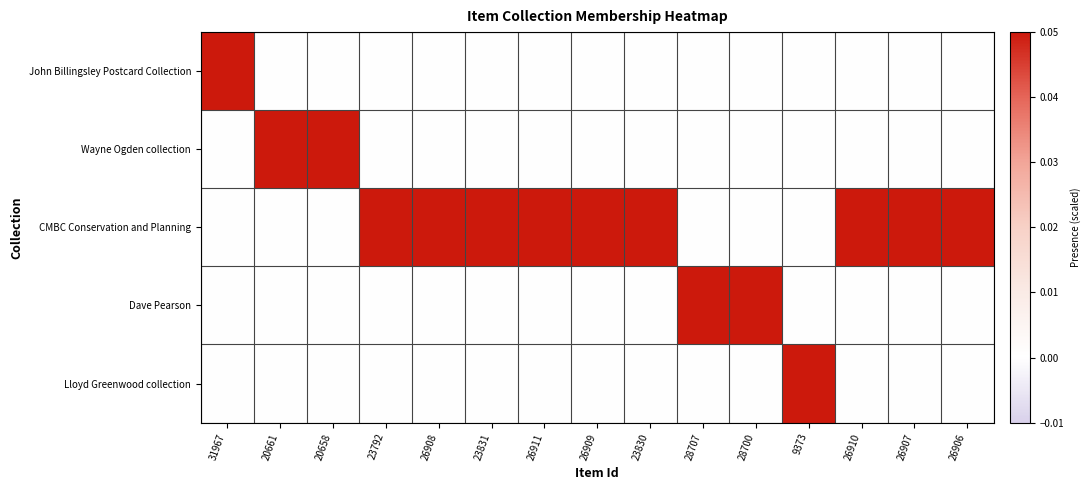

Between 28707 and 20658, which is larger?

28707